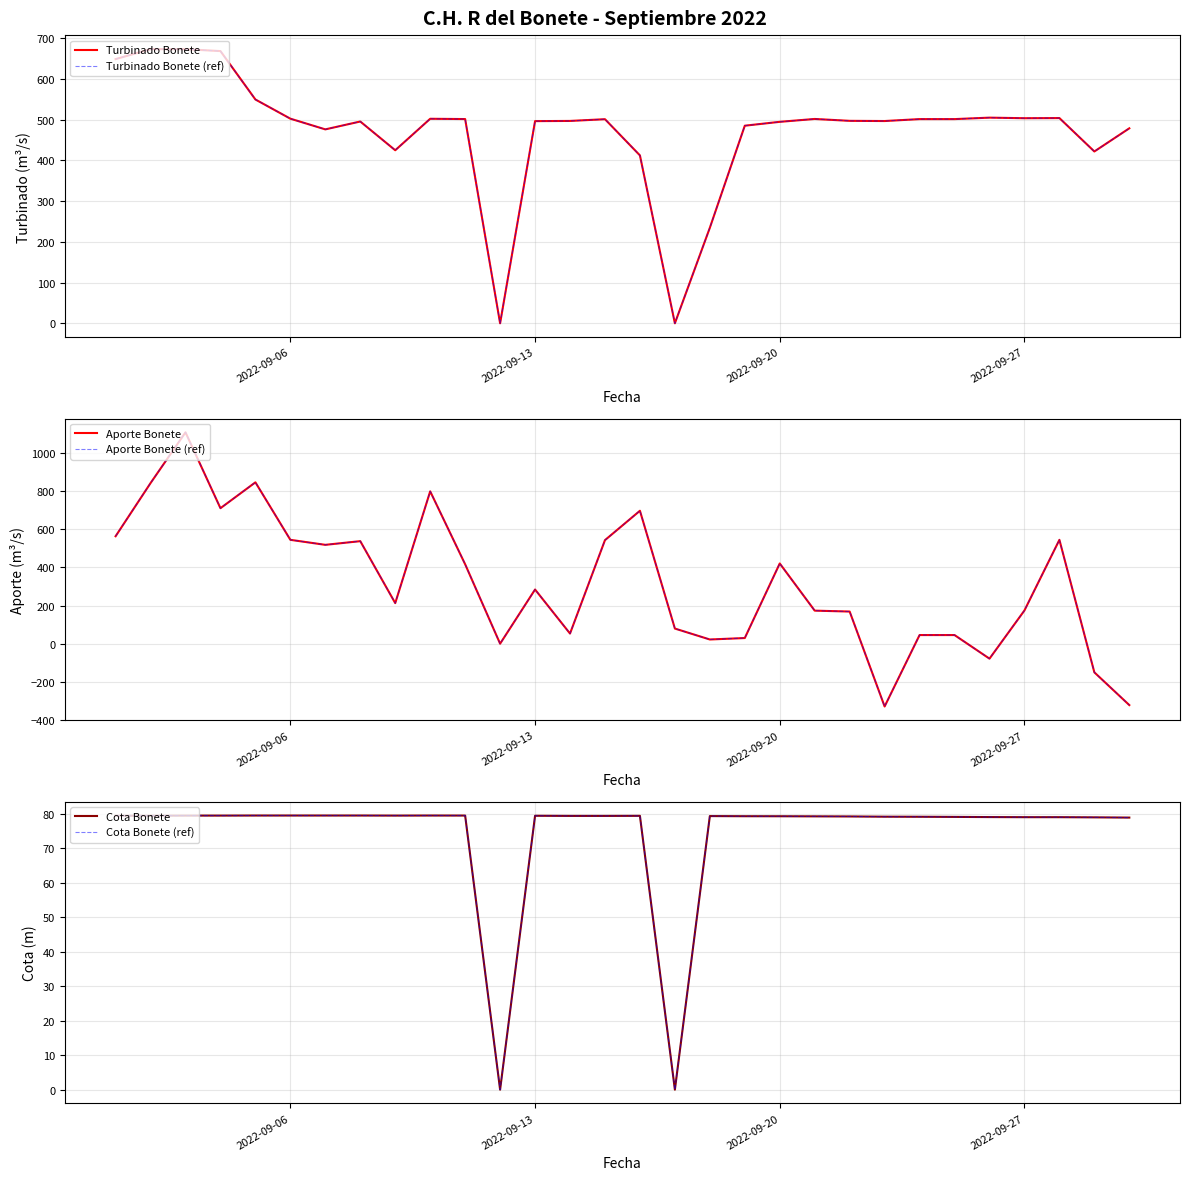

At how many categories does at least one series exceed 379?

27